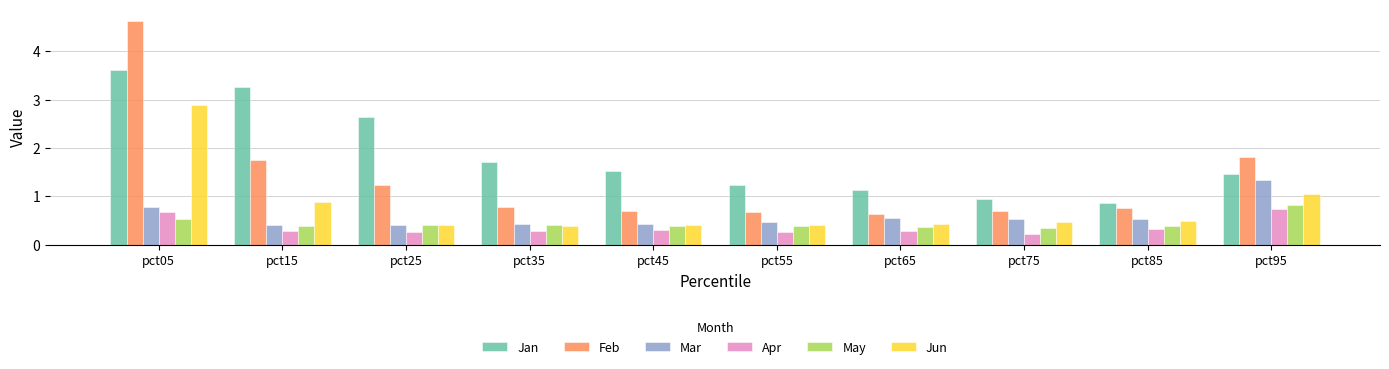

How many data points does each series have?

10